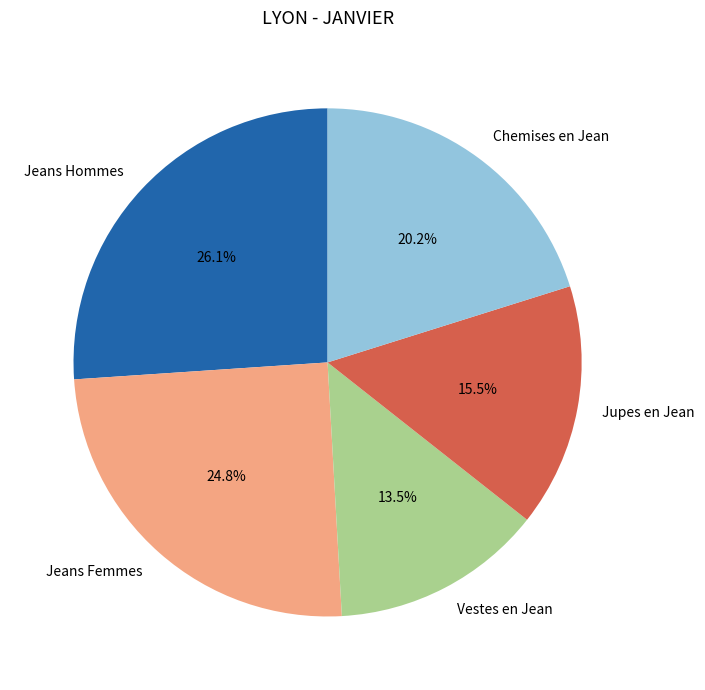

Which category has the biggest portion of the pie?

Jeans Hommes